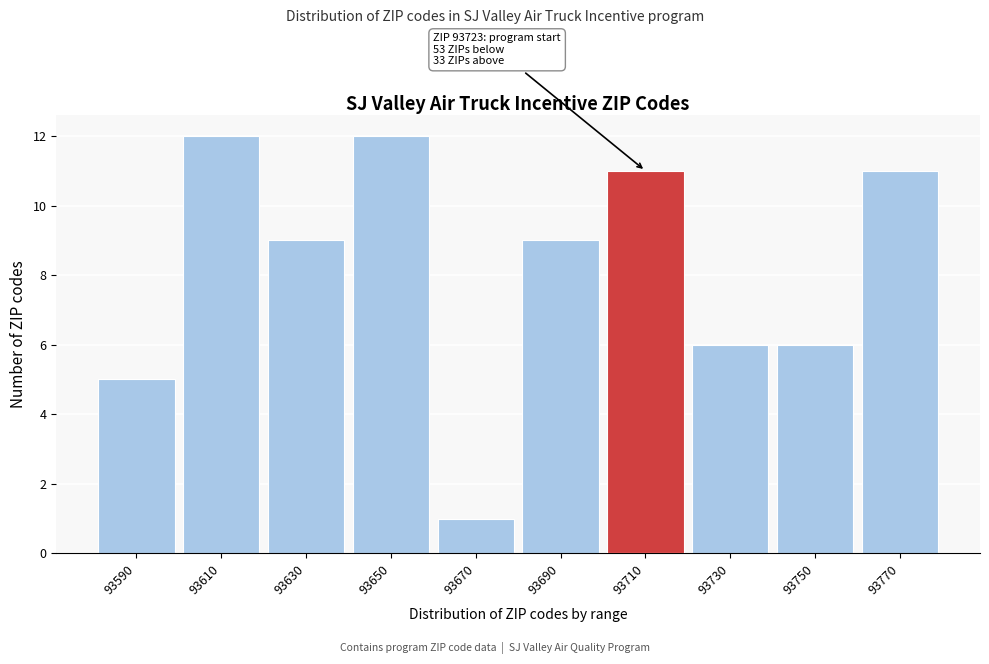

Reading left to right, list all the values displayed in this chart.

5	12	9	12	1	9	11	6	6	11